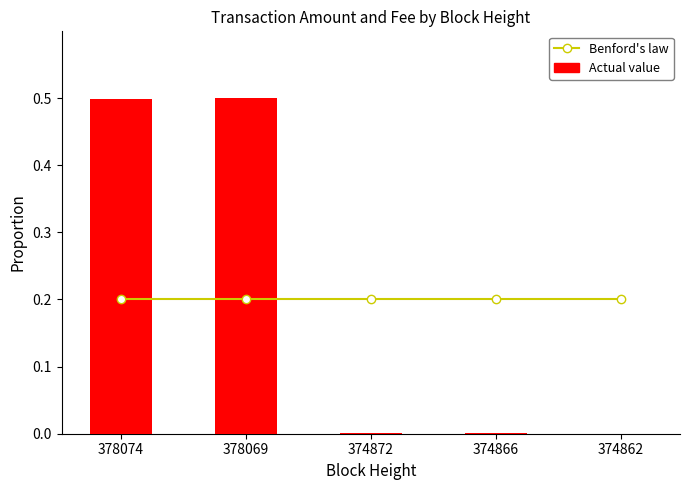

At how many categories does at least one series exceed 0?

5